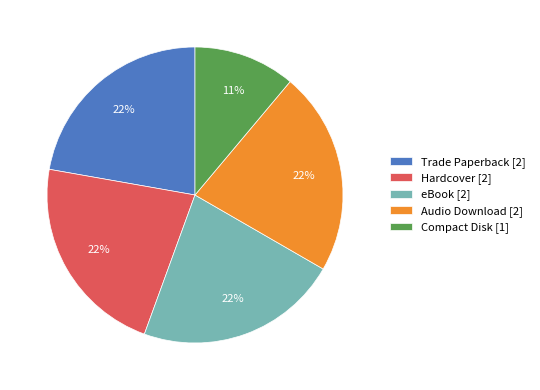

Is the sum of Hardcover [2] and eBook [2] greater than half?

No